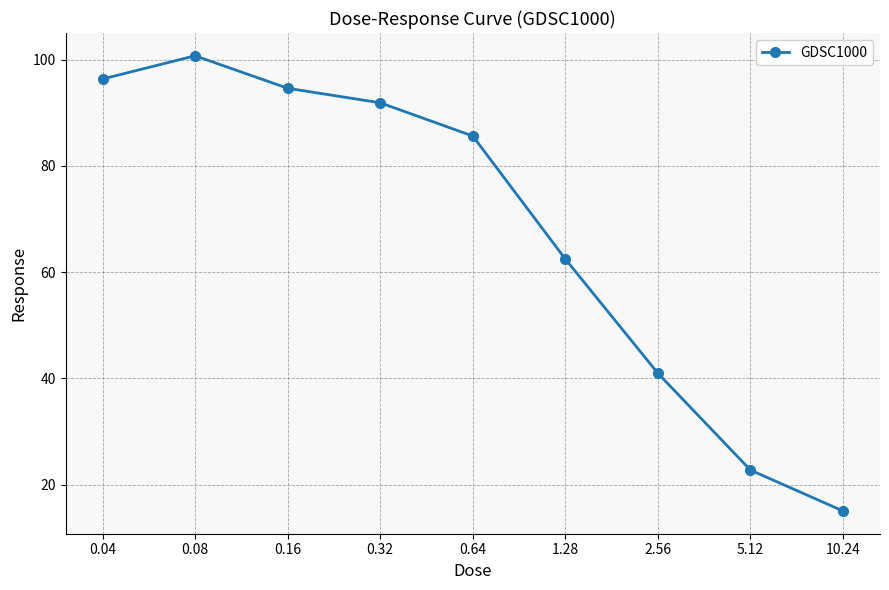

Reading left to right, list all the values displayed in this chart.

96.4	100.7	94.6	91.9	85.6	62.5	41.0	22.8	15.1